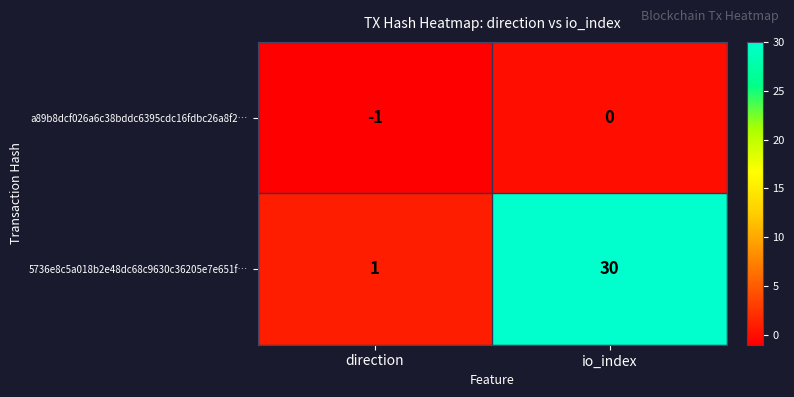

What is the total value across all series at io_index?

30